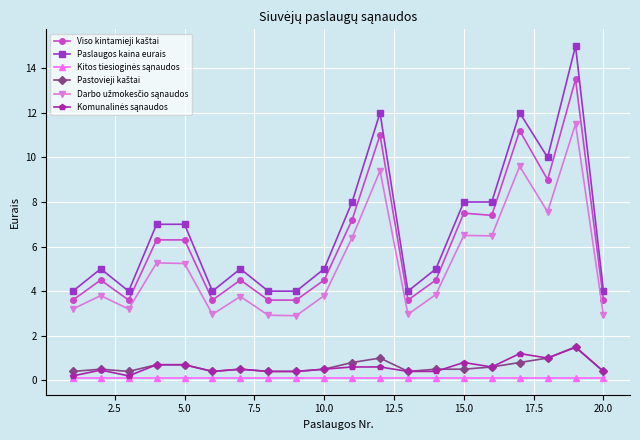

Does the chart have visible grid lines?

Yes